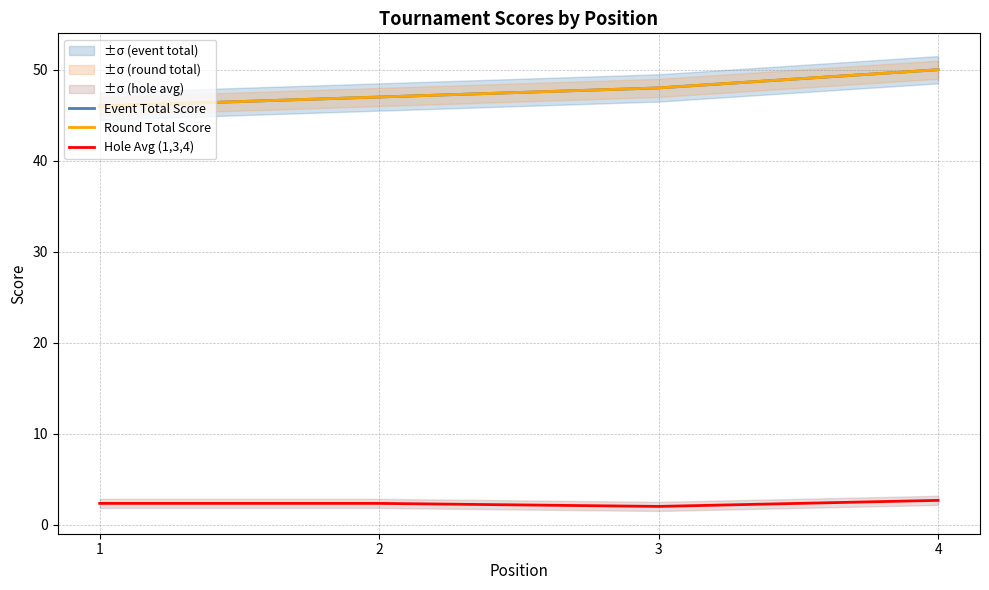

Which category has the lowest value in the Event Total Score series?

1